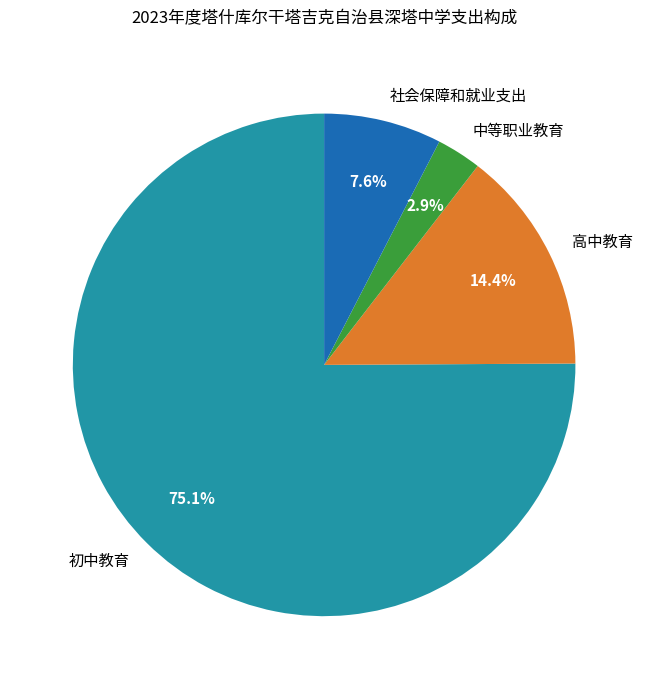

To the nearest percent, what is the difference between the largest and smallest slice percentages?

72%